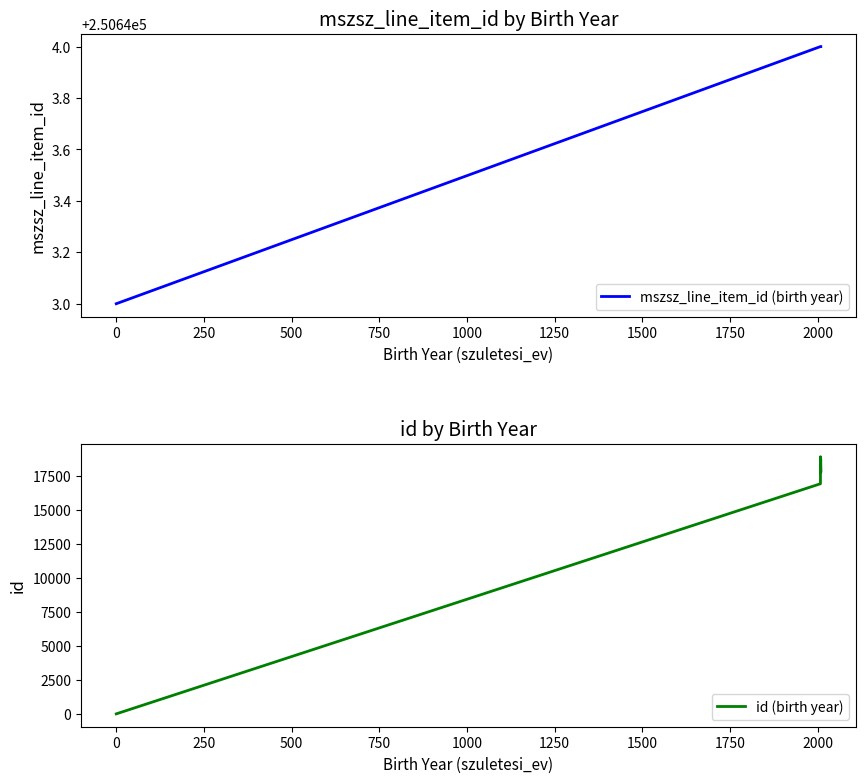

Which series has the widest spread of values?

id (birth year)